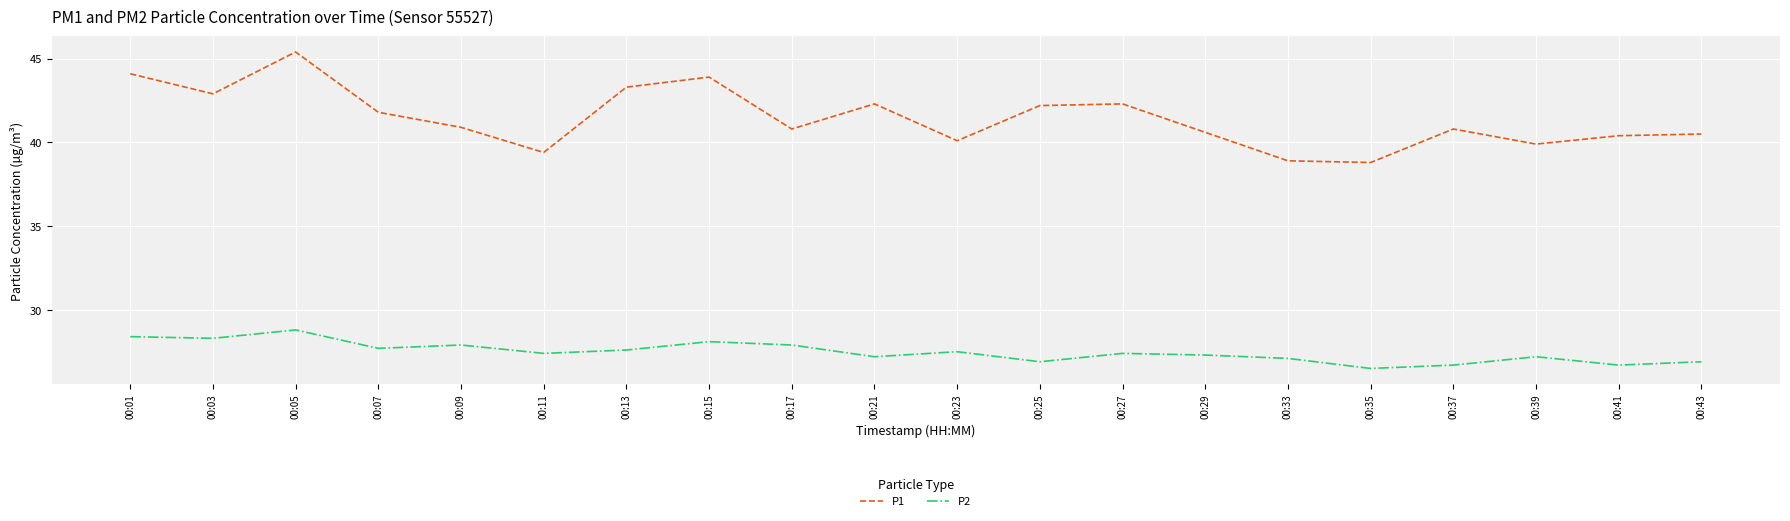

What is the maximum value for P1?

45.4